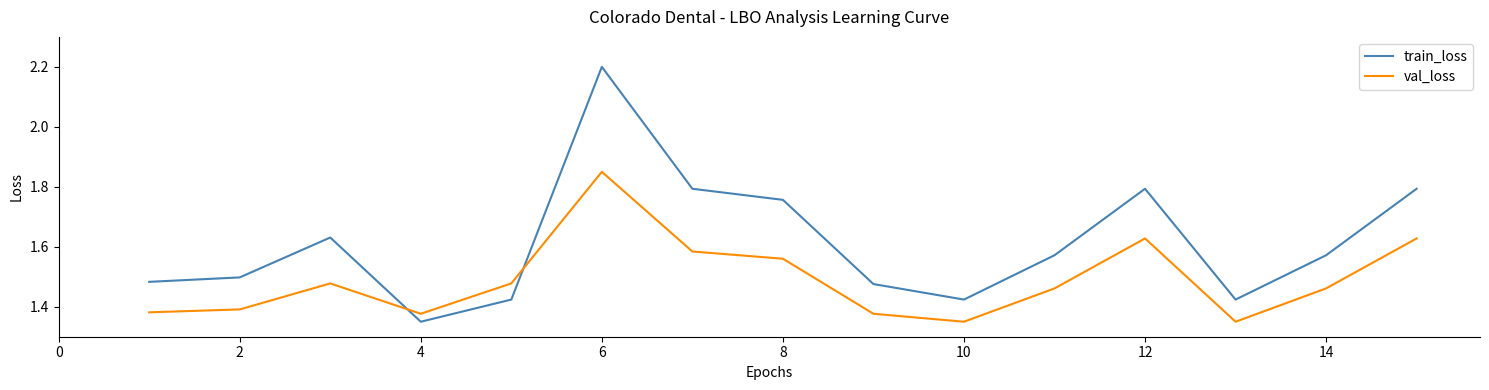

Which series has the largest total across all categories?

train_loss